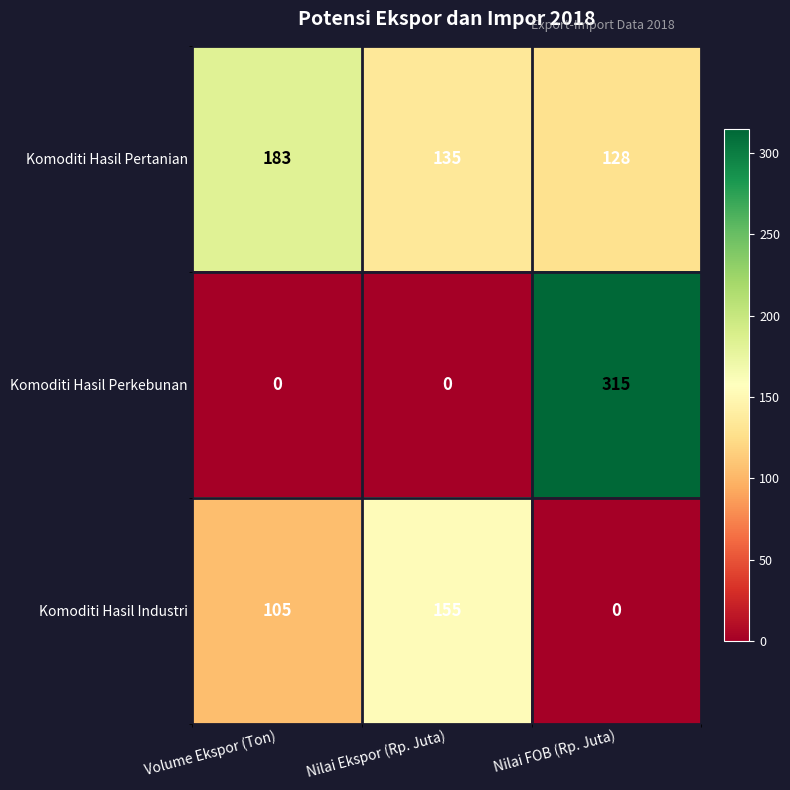

List the series in order of their peak value, highest first.

Komoditi Hasil Perkebunan, Komoditi Hasil Pertanian, Komoditi Hasil Industri